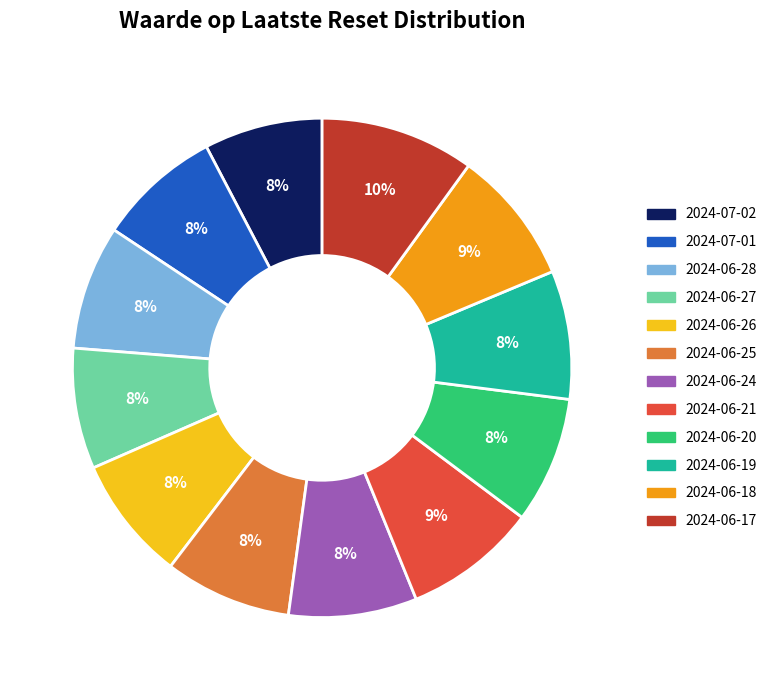

Is there a majority slice in this chart?

No